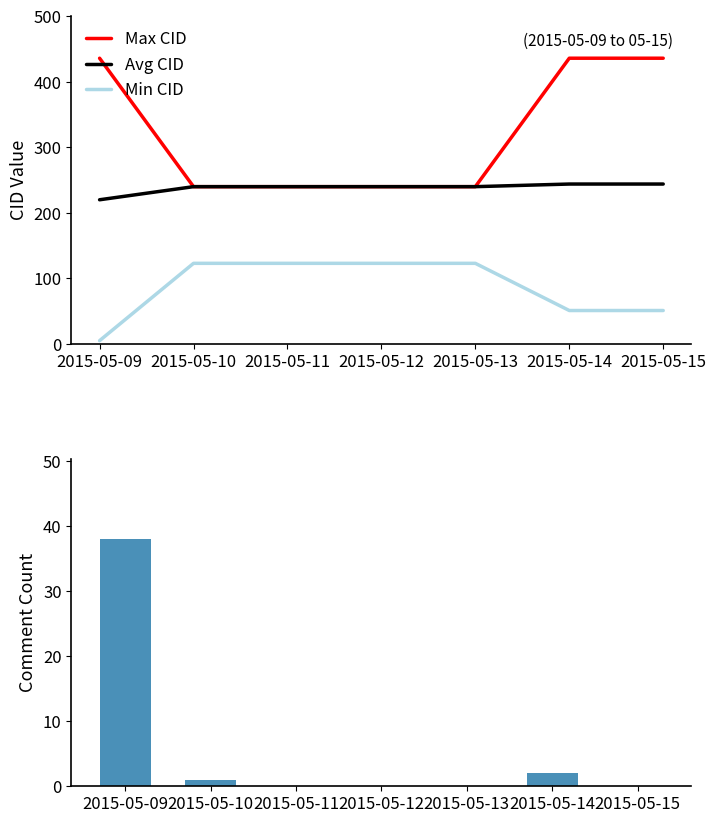

How many data points in Count are above 0?

3